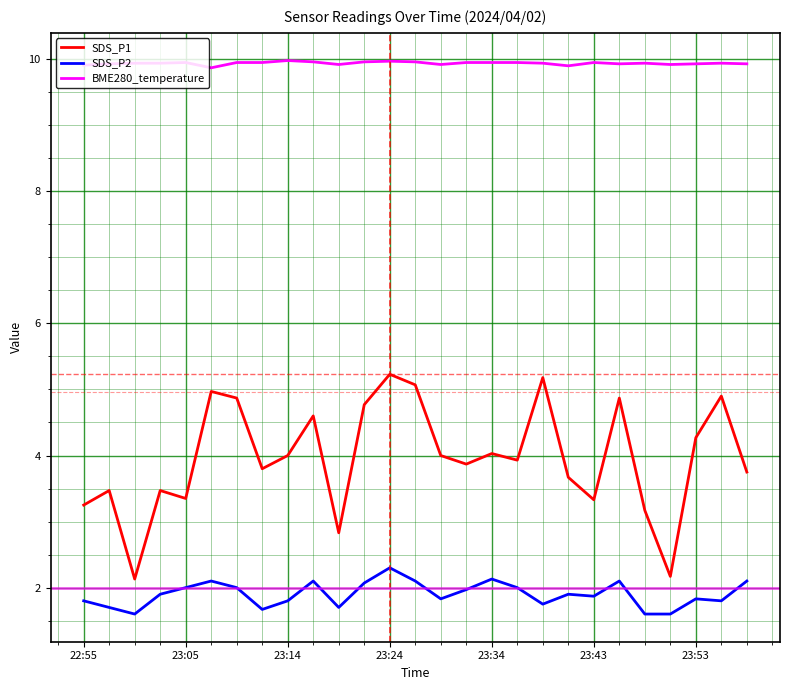

Does the chart display data point markers on the line(s)?

No